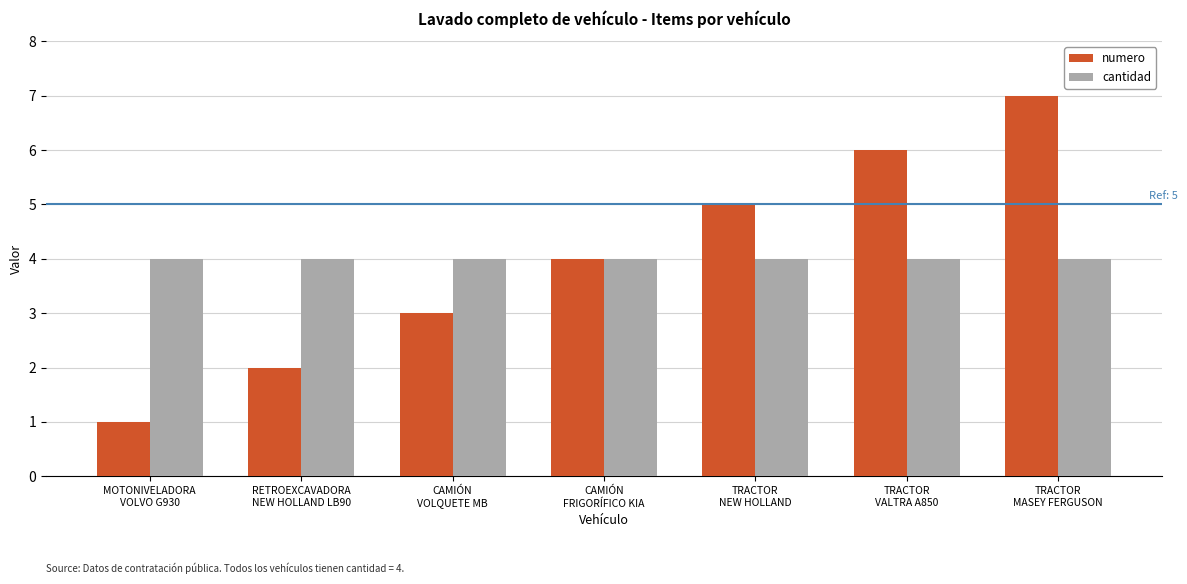

What is the minimum value for numero?

1